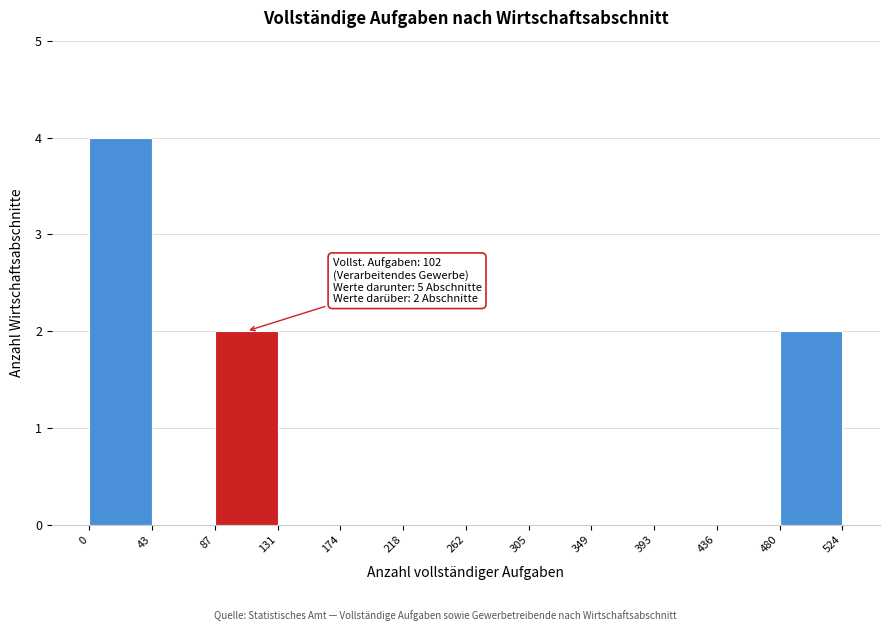

Over which range of the x-axis is the bar tallest?

0 to 43